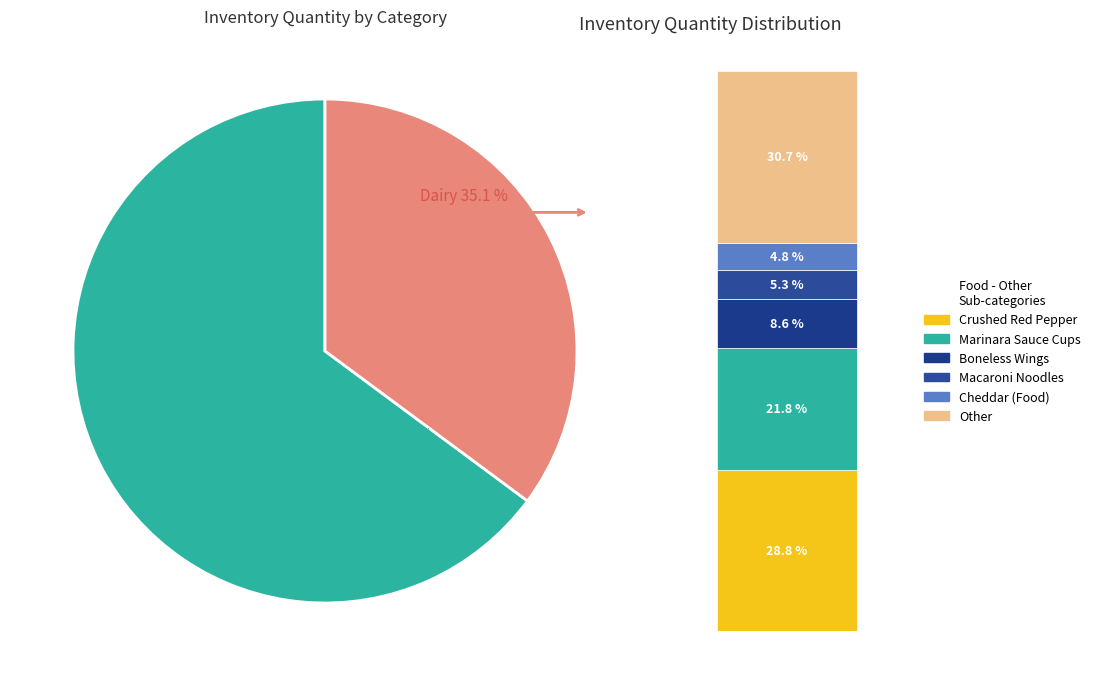

Does any single category account for the majority?

Yes